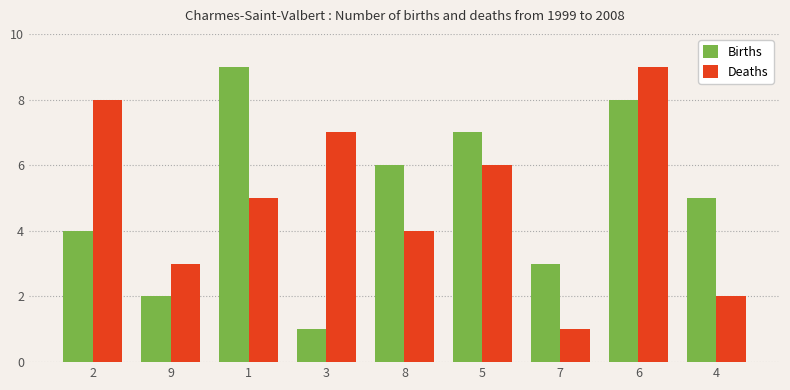

What are all the series names shown in the legend?

Births, Deaths